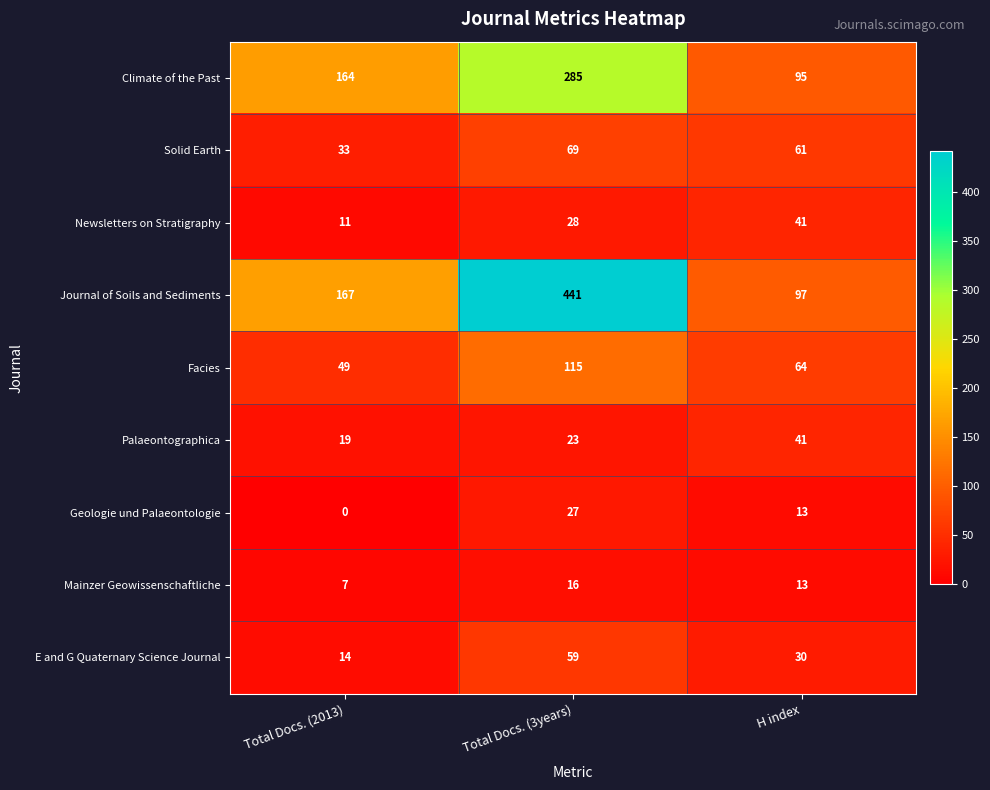

Which label corresponds to the largest value in the chart?

Total Docs. (3years)